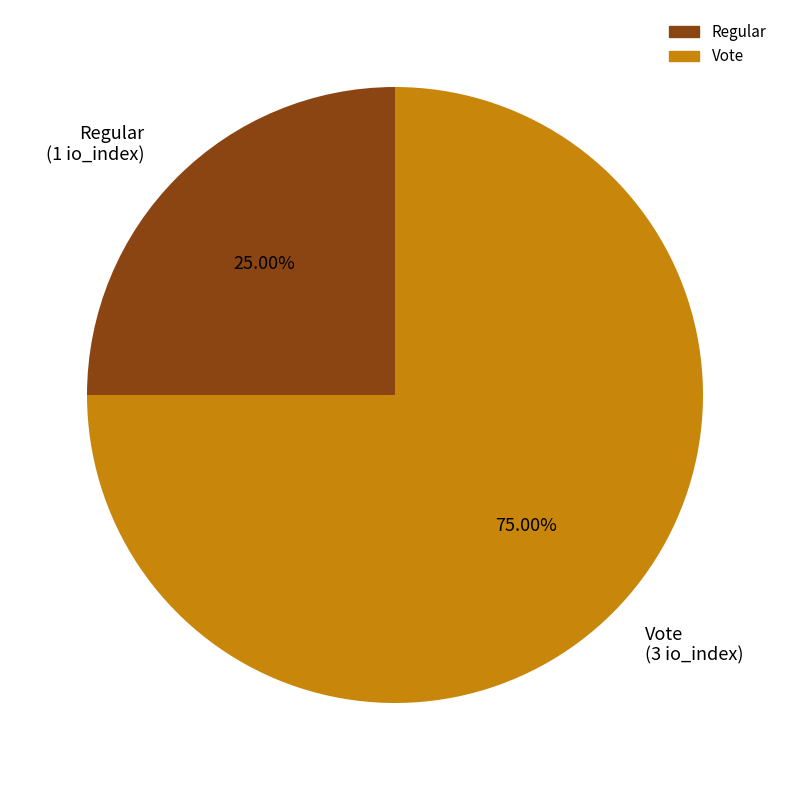

Is the sum of Vote and Regular greater than half?

Yes